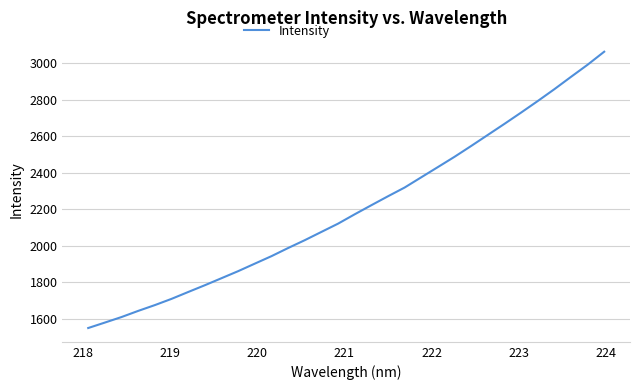

What is the smallest value displayed?

1549.8